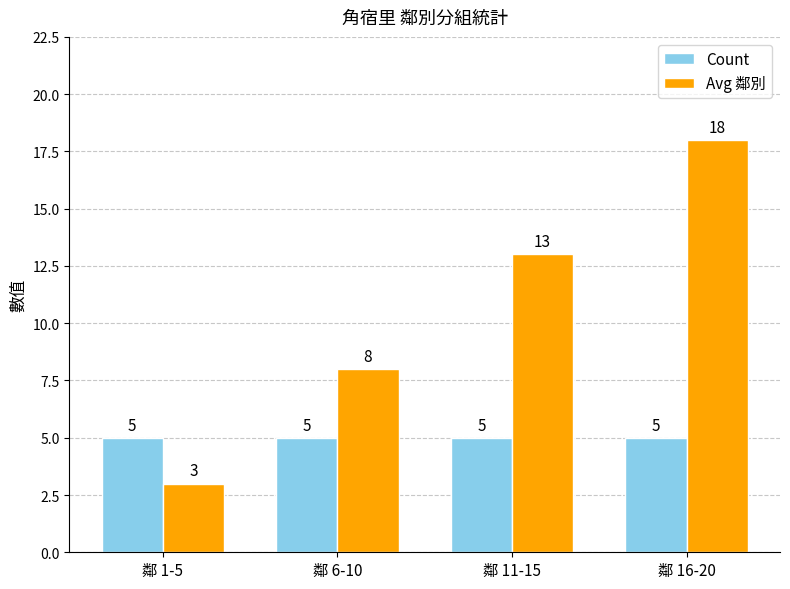

Which label corresponds to the largest value in the chart?

鄰 16-20